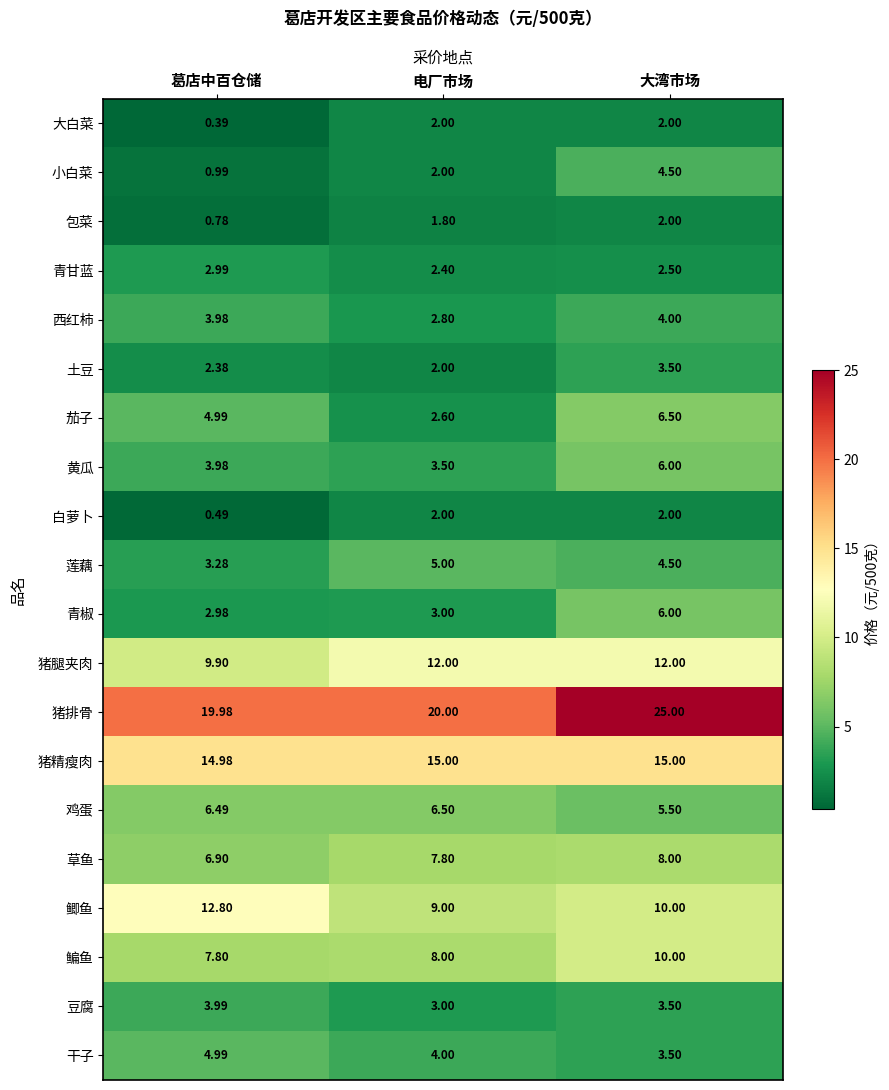

Which category has the lowest value across all series?

葛店中百仓储